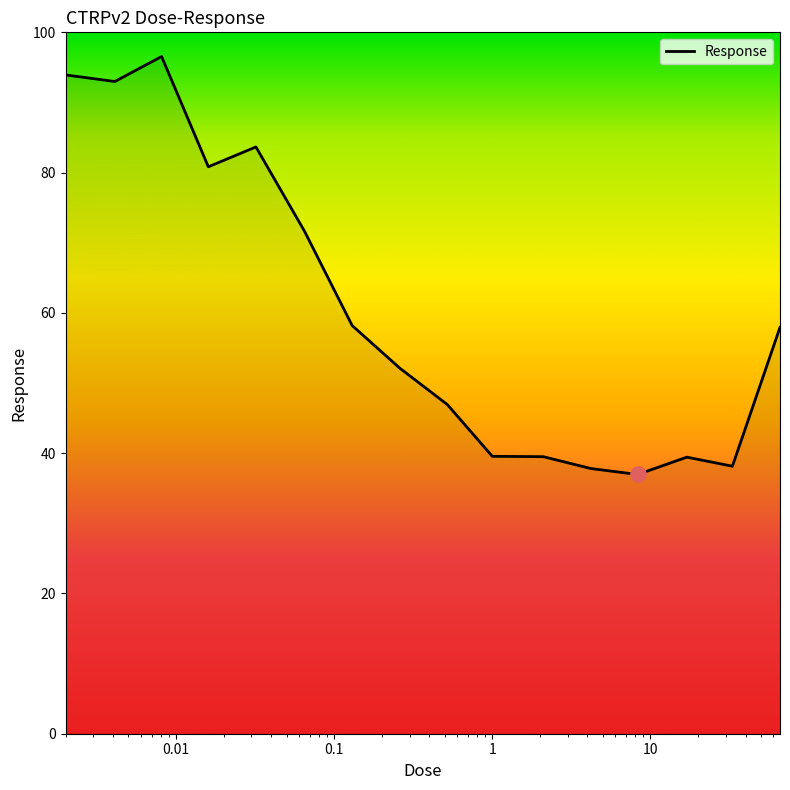

What is the minimum value shown in the chart?

37.0